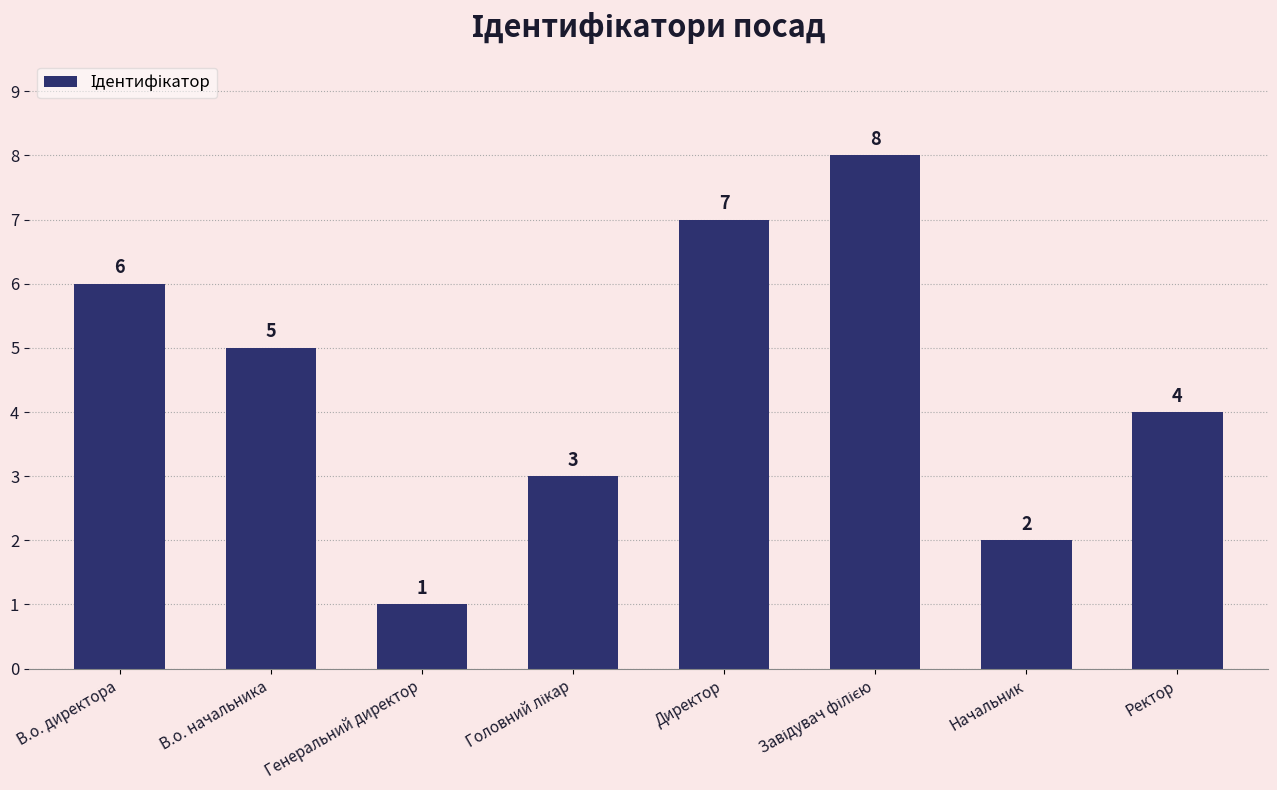

Which category has the lowest value across all series?

Генеральний директор